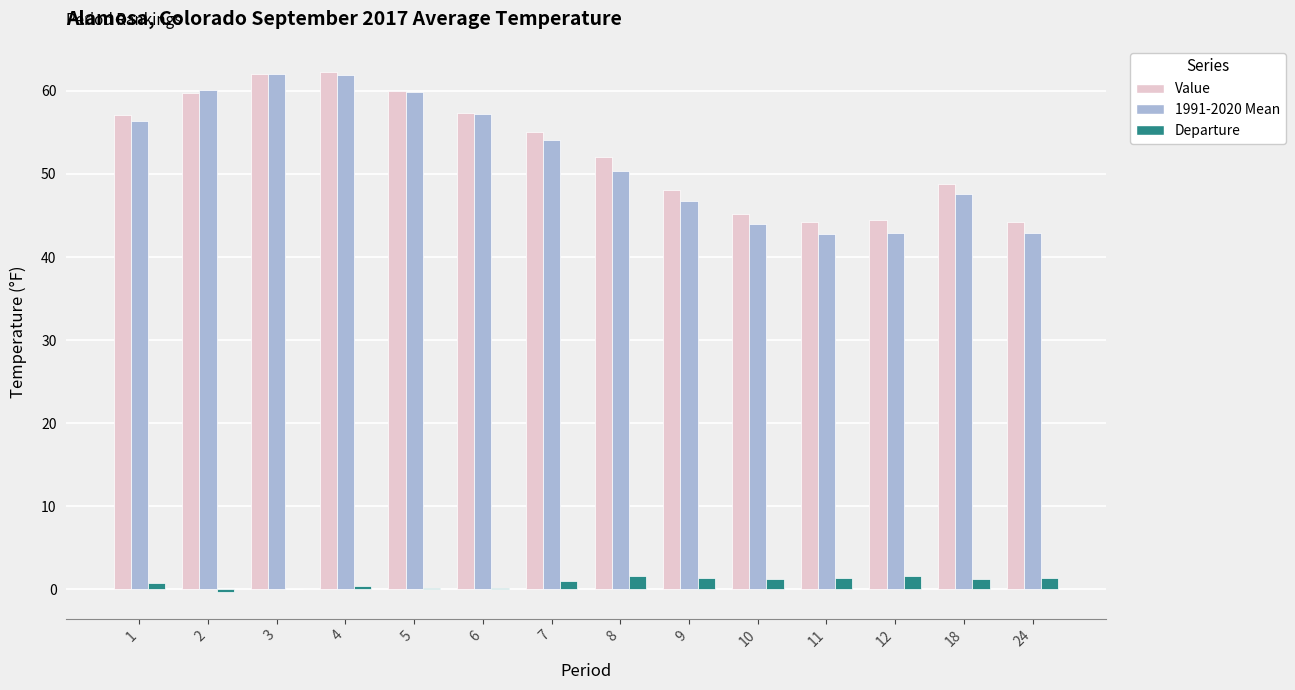

What are all the series names shown in the legend?

Value, 1991-2020 Mean, Departure